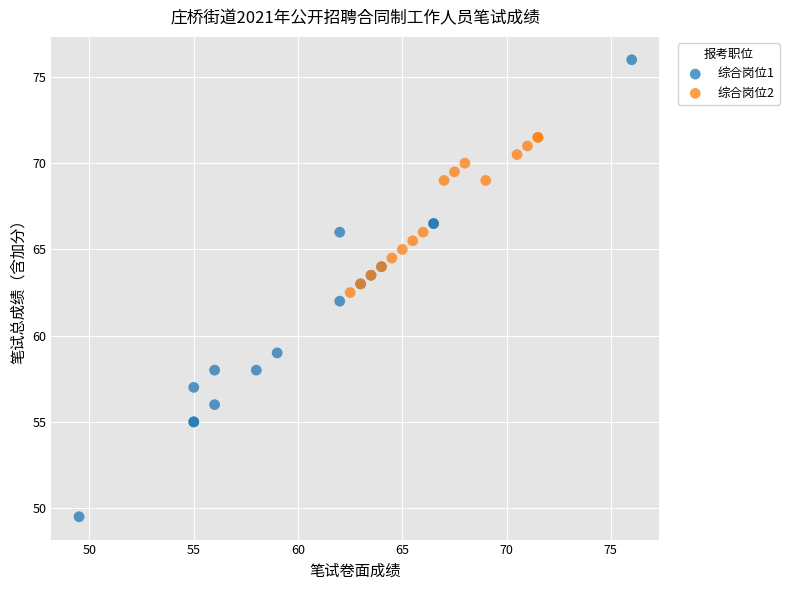

Which series reaches the minimum Y coordinate?

综合岗位1